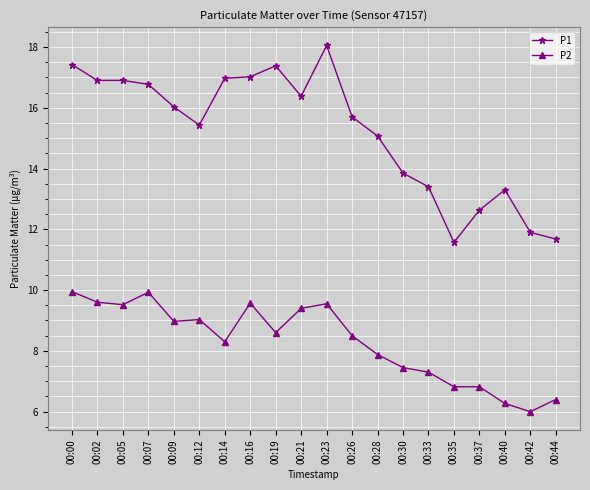

Which series has the largest total across all categories?

P1